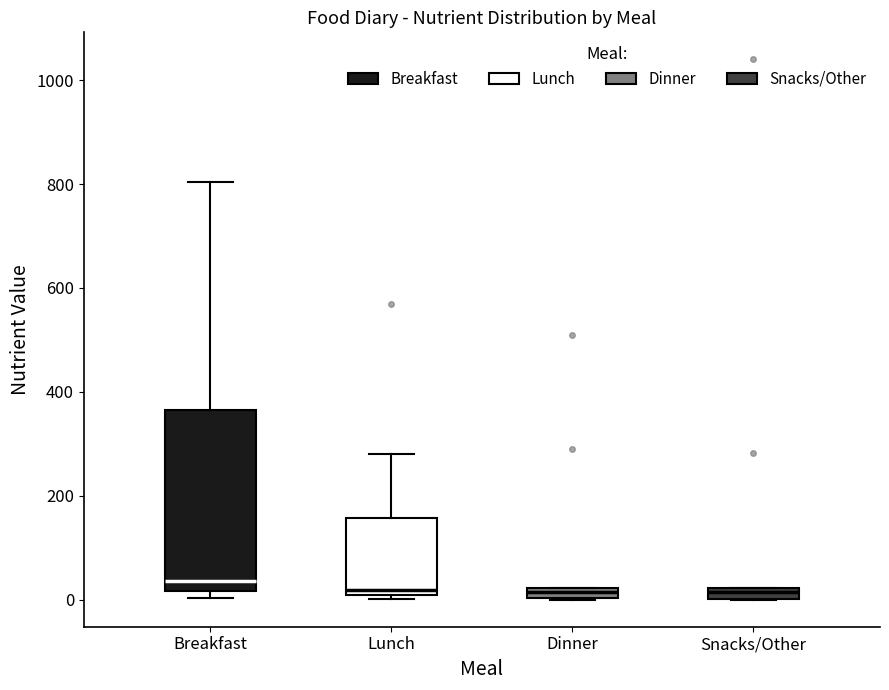

Which box is the tallest, from its lower edge to its upper edge?

Breakfast